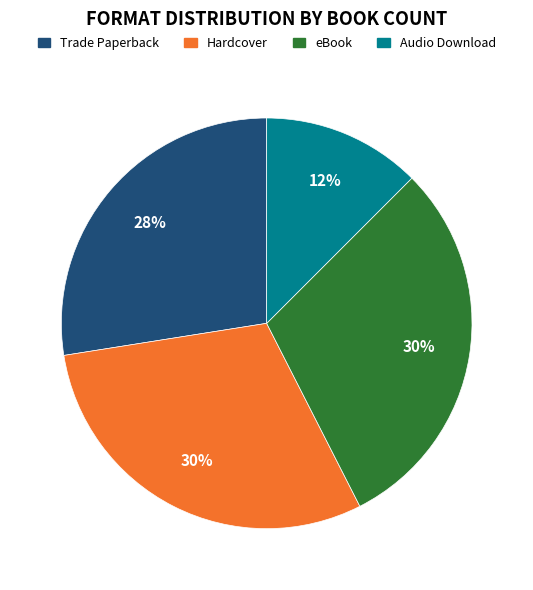

Does any single category account for the majority?

No